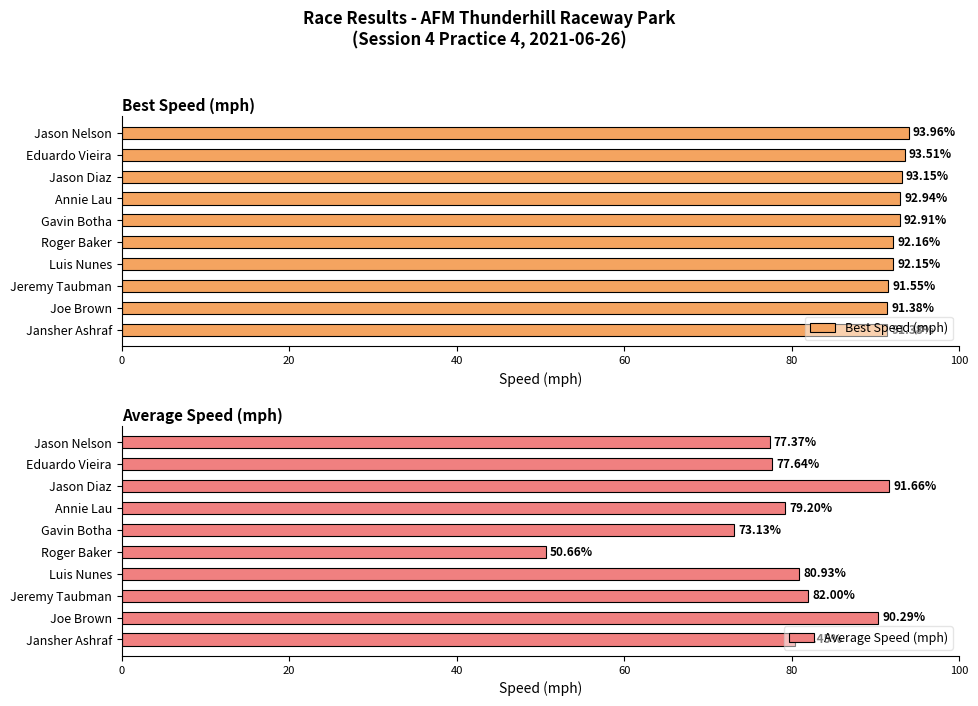

What is the sum of the Best Speed (mph) values at Annie Lau and Joe Brown?

184.3